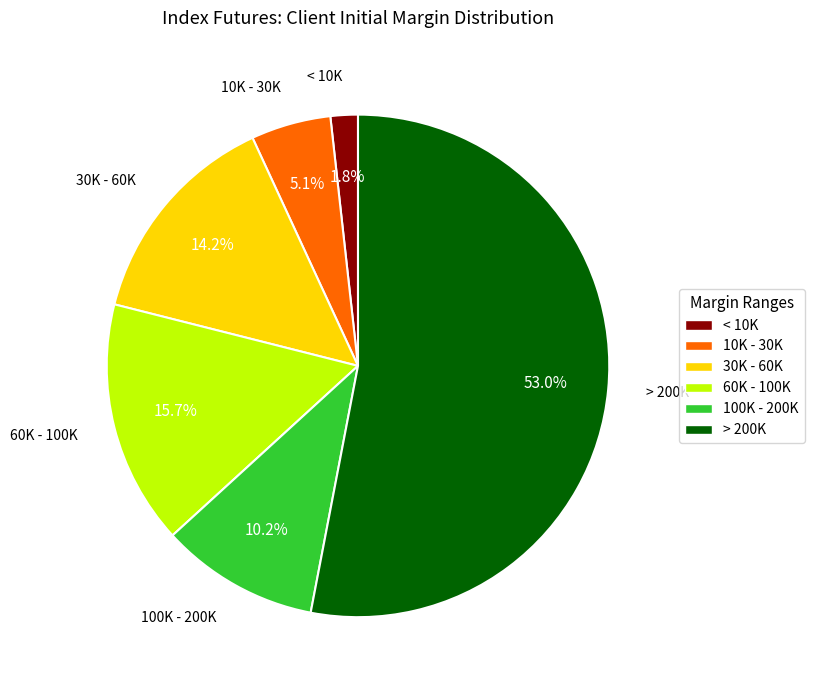

Is there any slice that represents more than half of the pie?

Yes